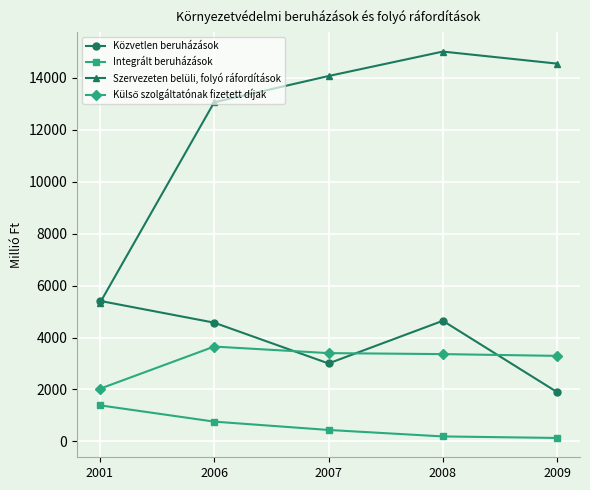

Is the value of Közvetlen beruházások at 2001 greater than the value of Integrált beruházások at 2009?

Yes